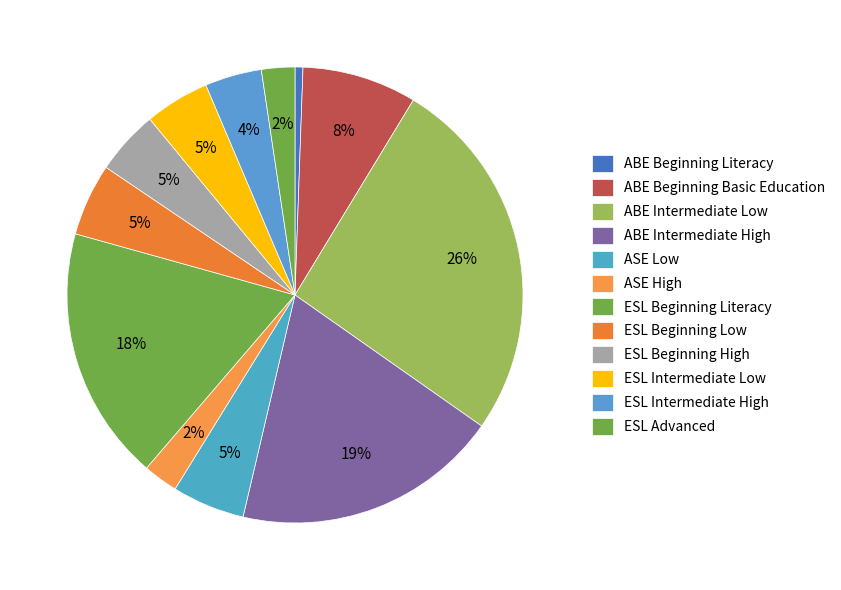

How many segments does this pie chart have?

12